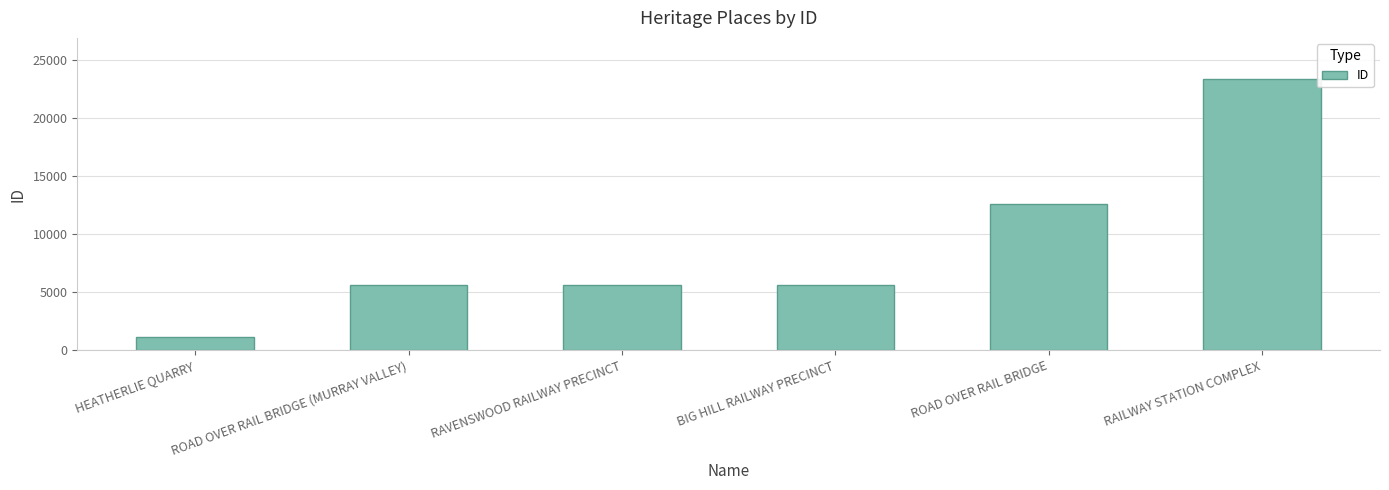

What is the difference between the maximum and minimum values?

22263